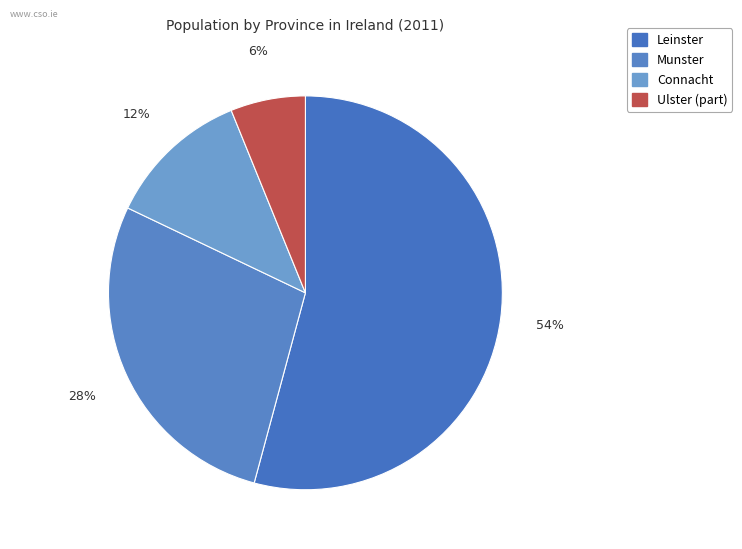

Which has a higher value, Leinster or Connacht?

Leinster